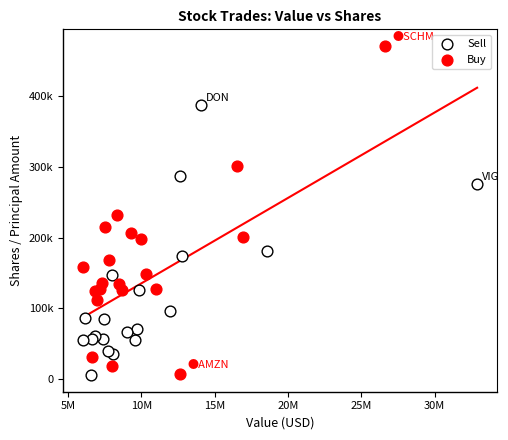

What are all the series names shown in the legend?

Sell, Buy